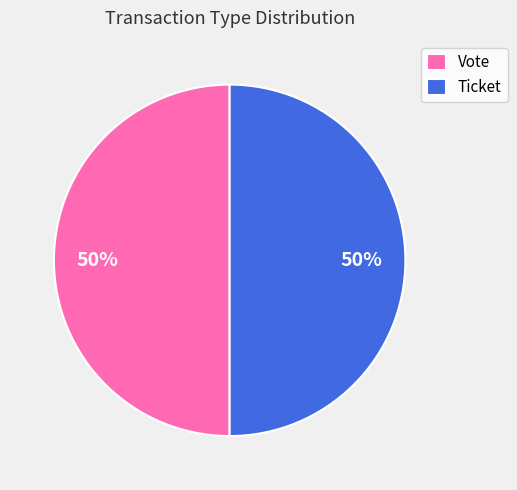

To the nearest percent, what is the average slice percentage?

50%